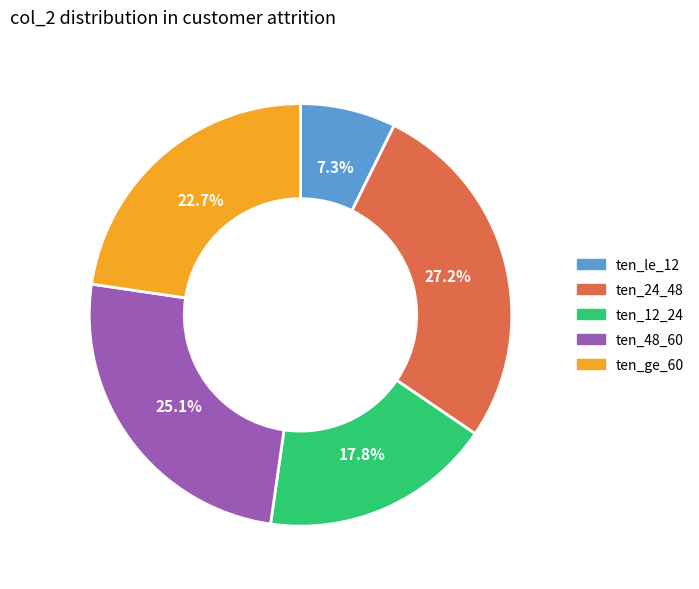

Is there any slice that represents more than half of the pie?

No